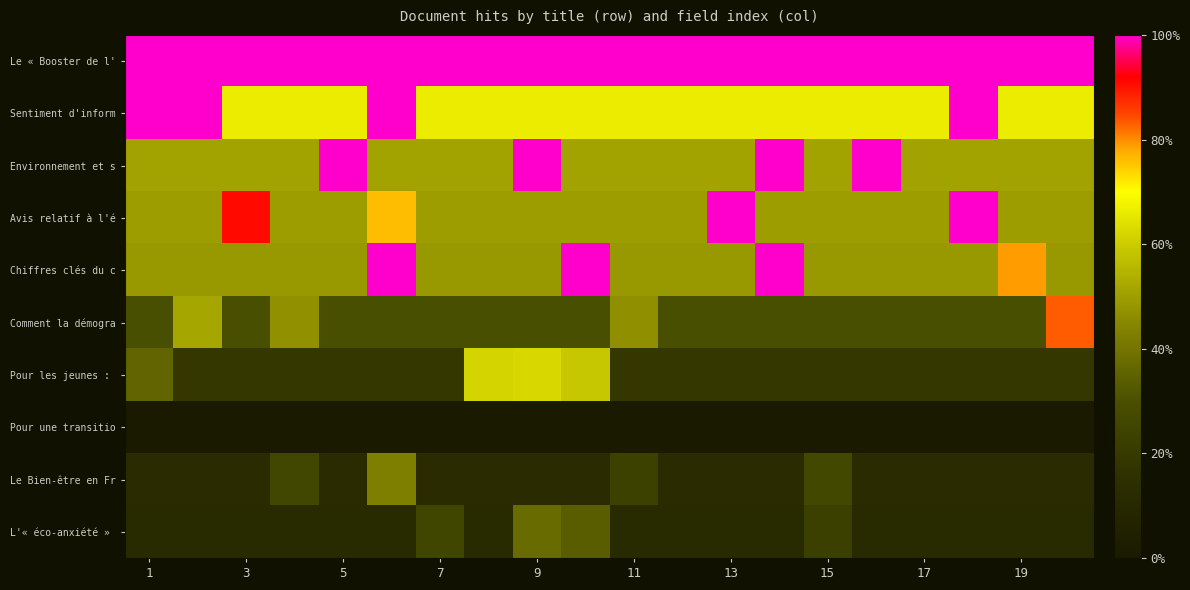

What is the greatest value displayed?

1.0